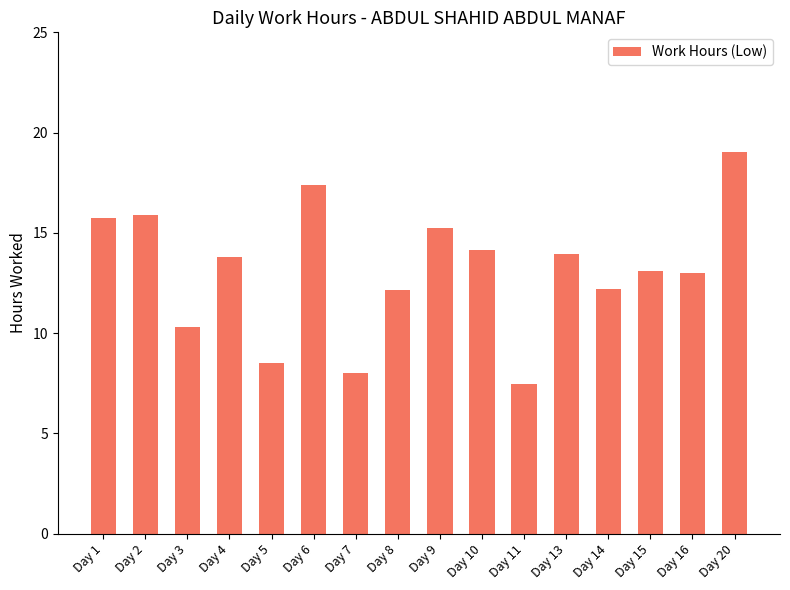

Reading left to right, transcribe all the data shown in this chart.

15.7	15.9	10.3	13.8	8.5	17.4	8.0	12.2	15.2	14.1	7.5	14.0	12.2	13.1	13.0	19.1